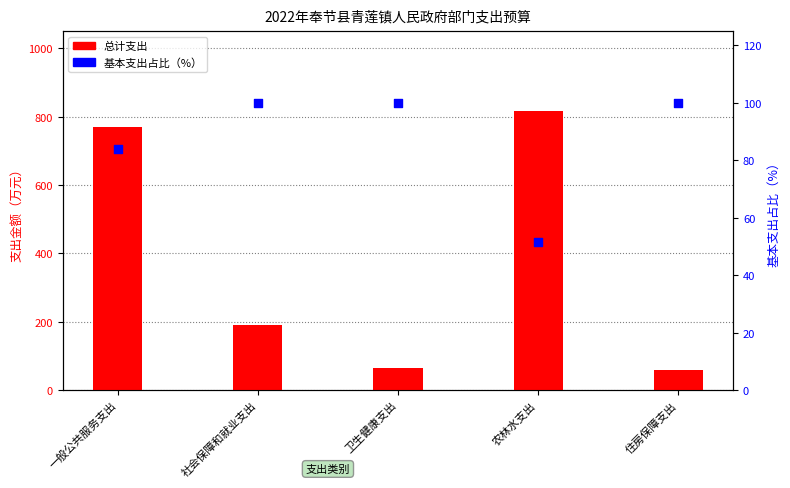

What are all the series names shown in the legend?

总计, 基本支出占比